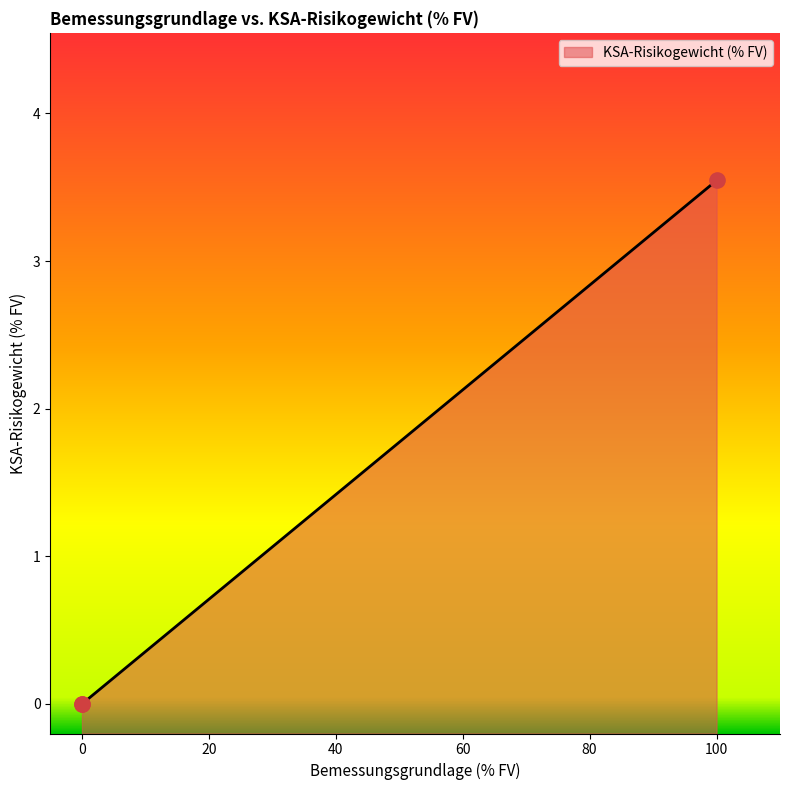

Between 0.0 and 100.006247174353, which is larger?

100.006247174353